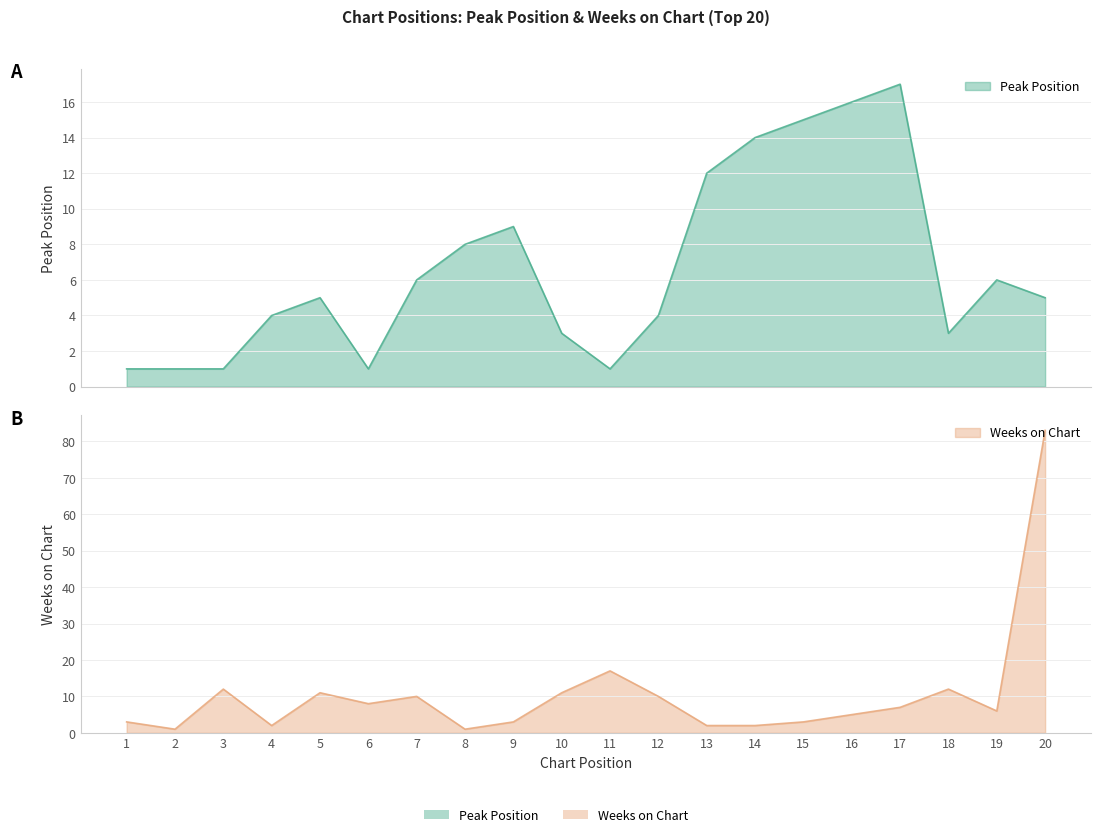

In Peak Position, how many points are higher than both neighbors (excluding endpoints)?

4